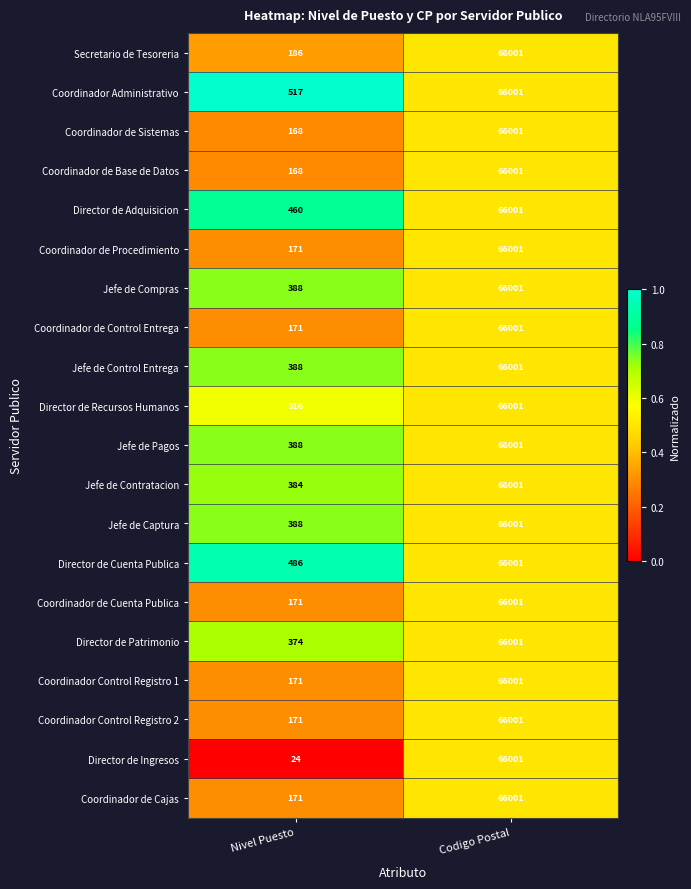

Is the value of Jefe de Compras at Nivel Puesto greater than the value of Jefe de Contratacion at Nivel Puesto?

Yes